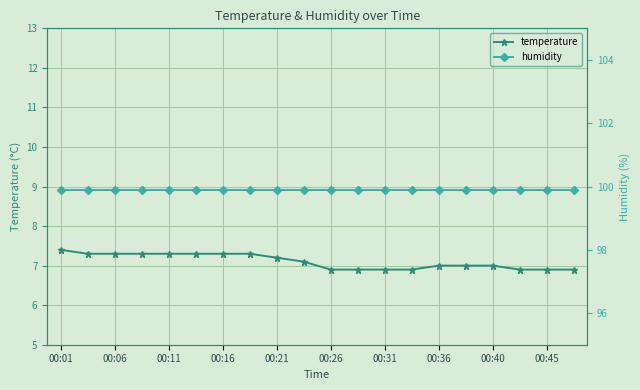

How many categories are shown in the chart?

20